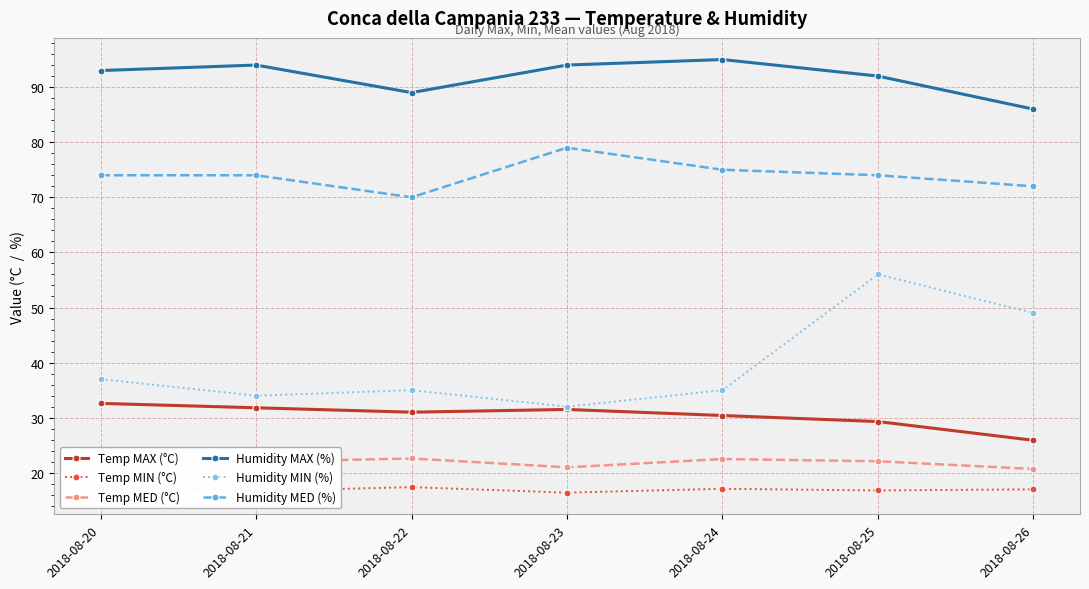

What are all the series names shown in the legend?

Temp MAX (°C), Temp MIN (°C), Temp MED (°C), Humidity MAX (%), Humidity MIN (%), Humidity MED (%)